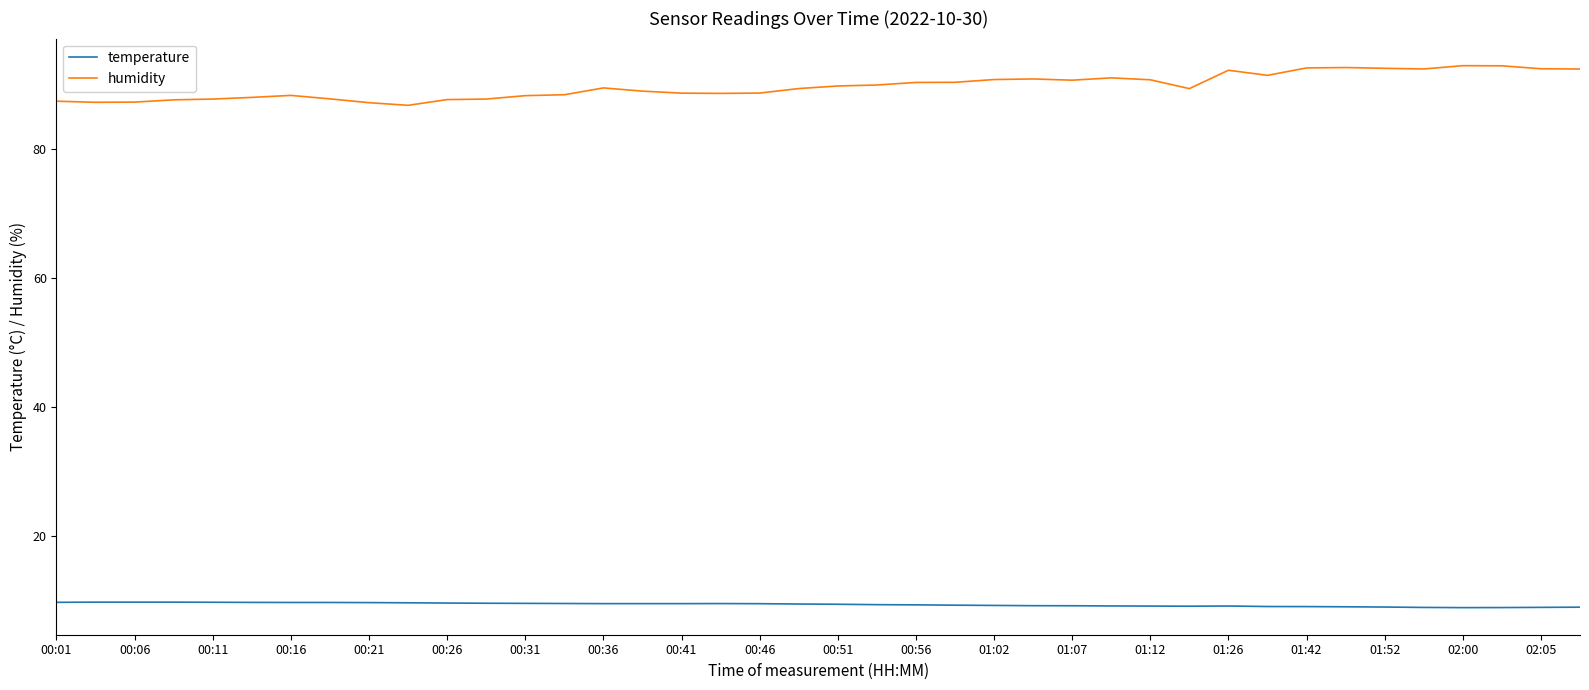

What is the lowest value of the humidity series?

86.8